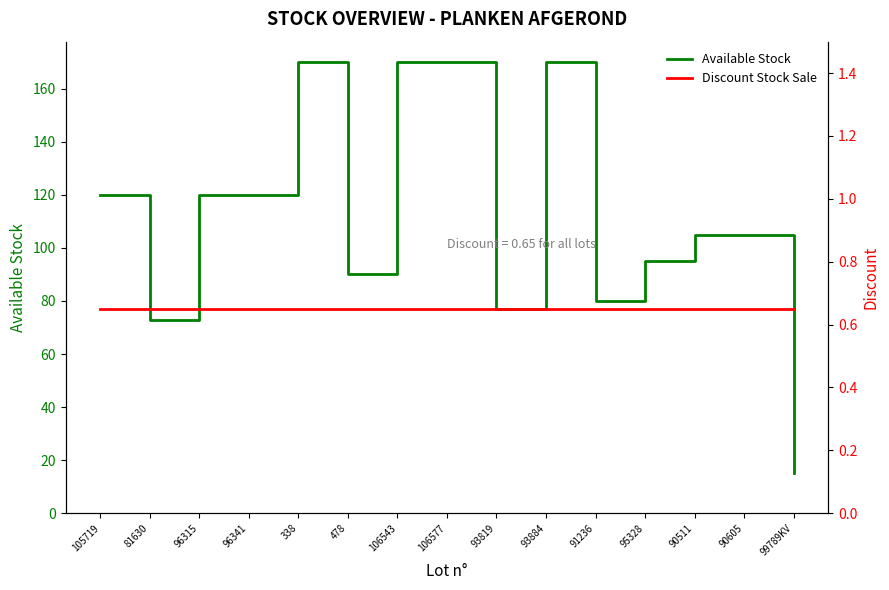

True or false: Available Stock and Discount Stock Sale cross at least once.

False